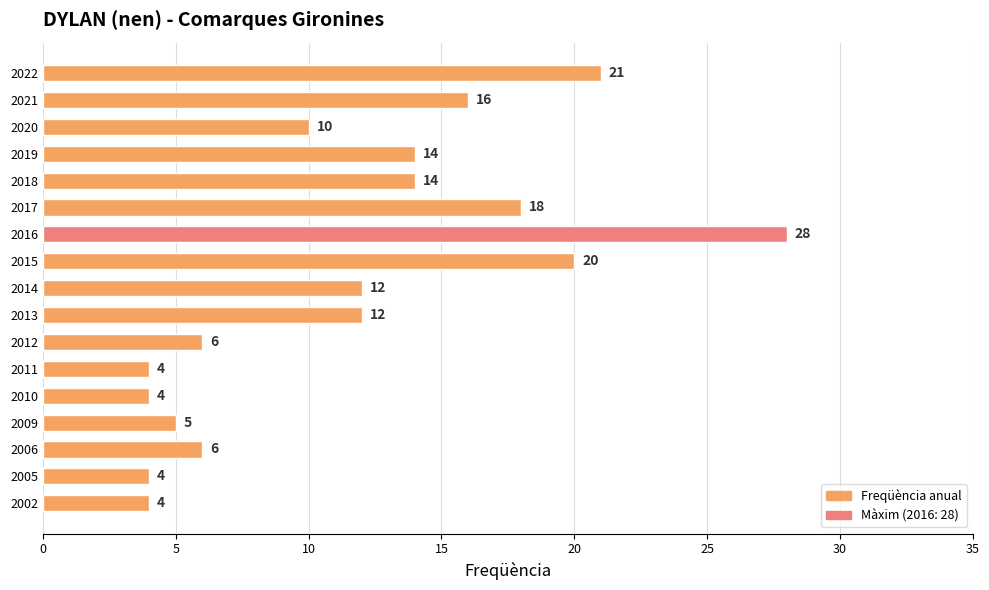

What is the change in value from 2014 to 2015?

+8